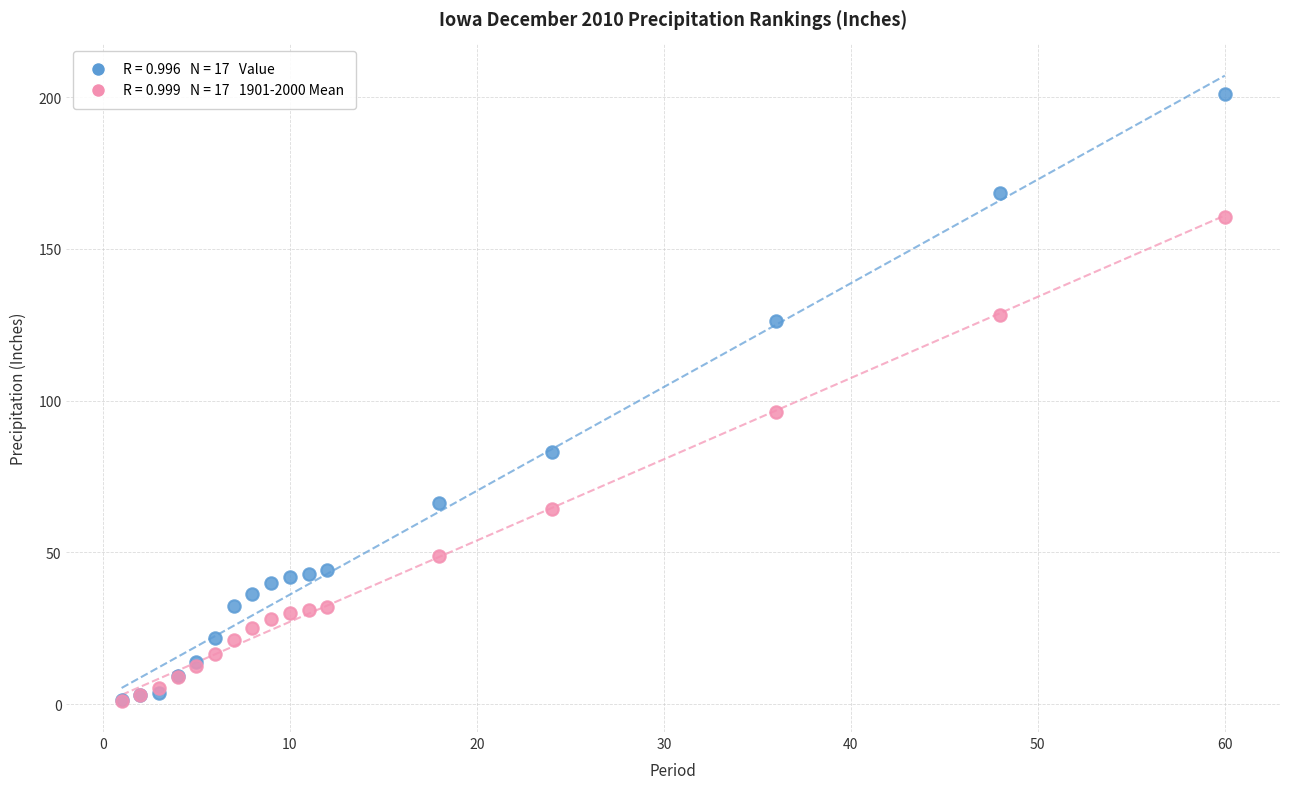

Across all series, what Y value is closest to 101?

96.4